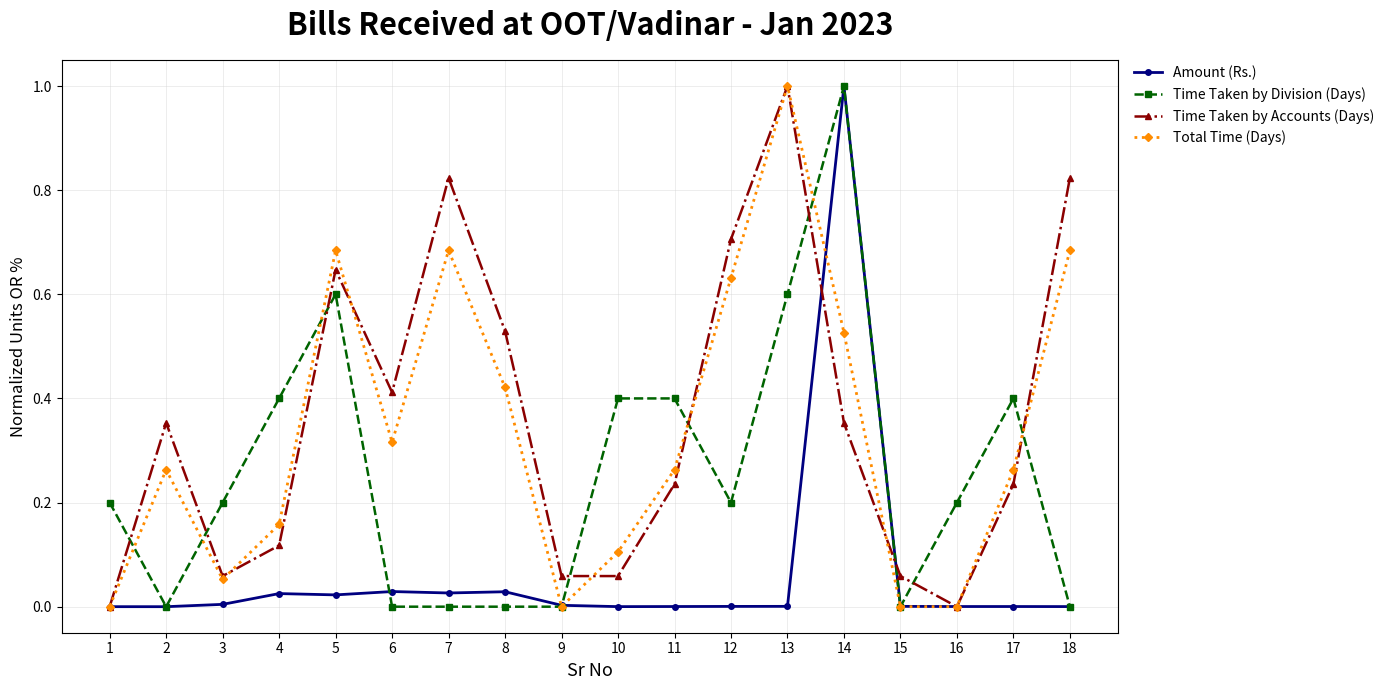

Between 1 and 9, which series saw the biggest shift?

Time Taken by Division (Days)